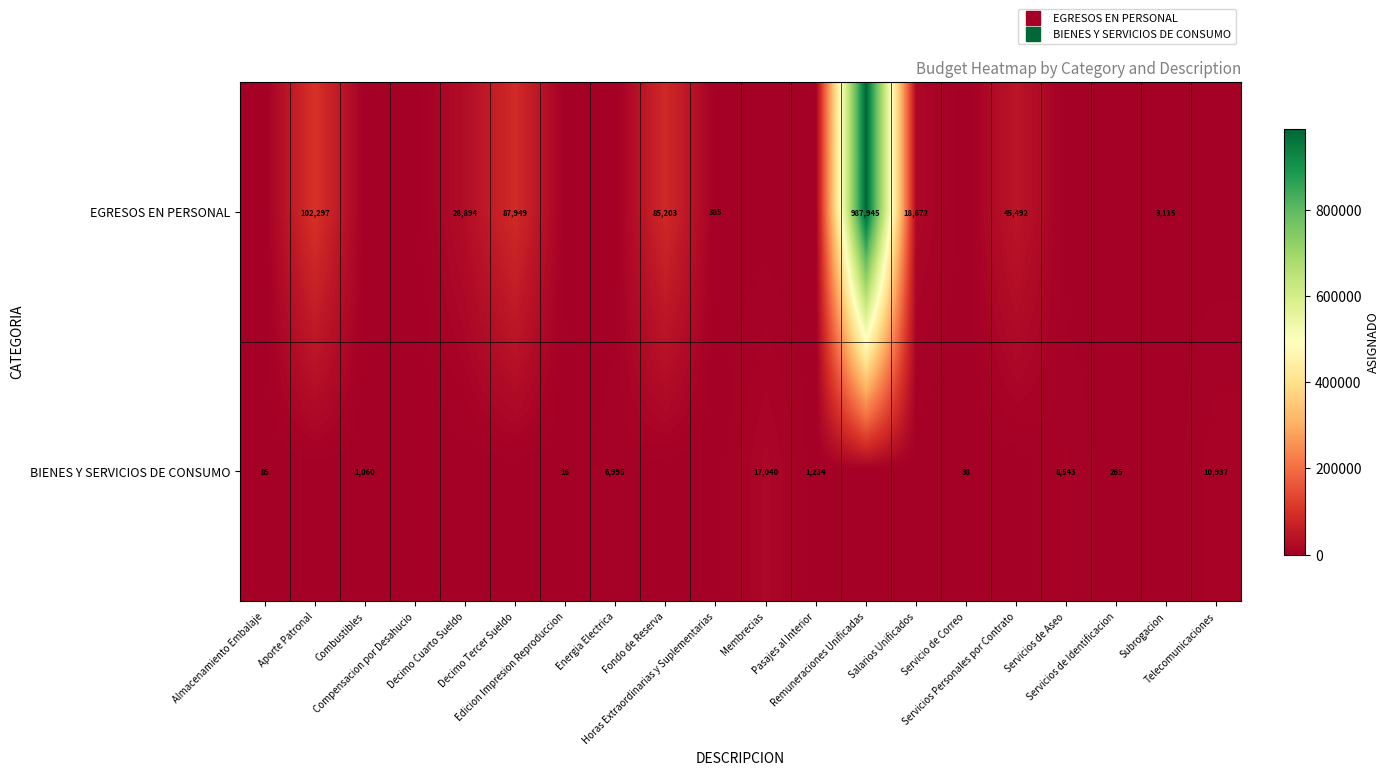

Which series changed the most between Decimo Cuarto Sueldo and Edicion Impresion Reproduccion?

row_0